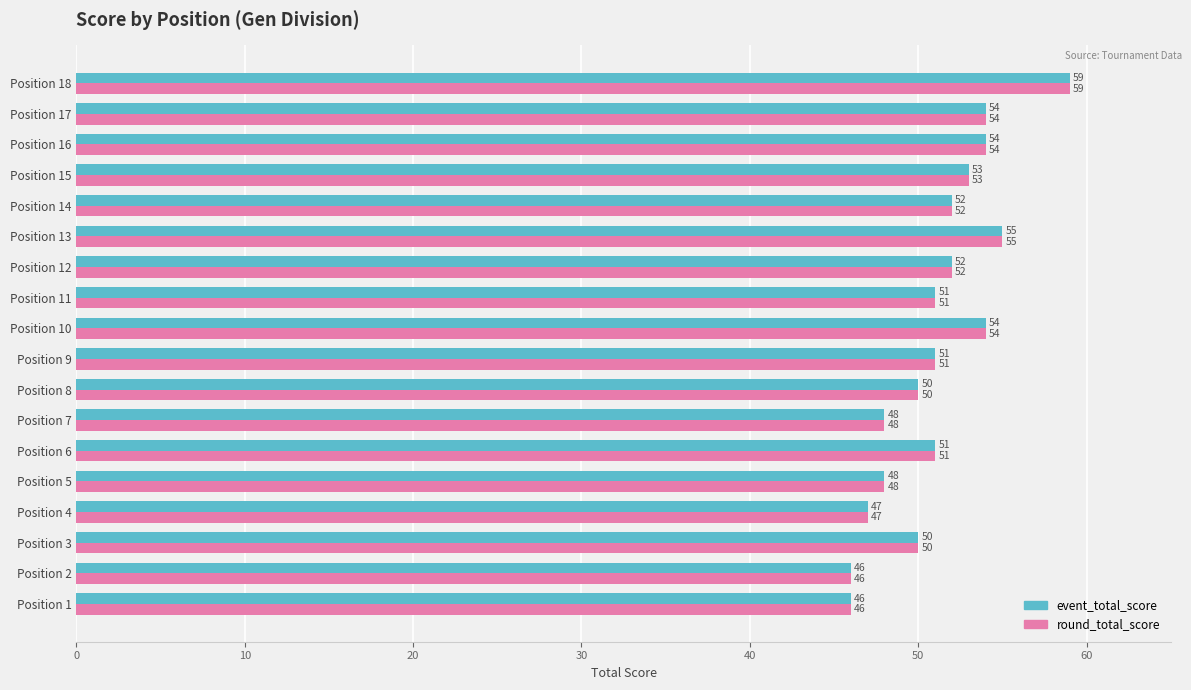

What is the smallest value displayed?

46